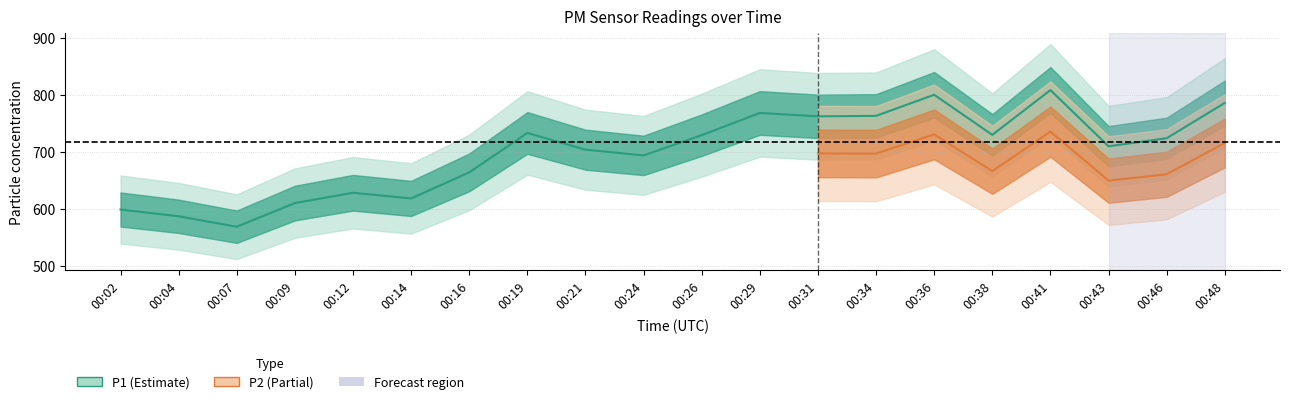

Where is the data nearest to the value 688?

00:24